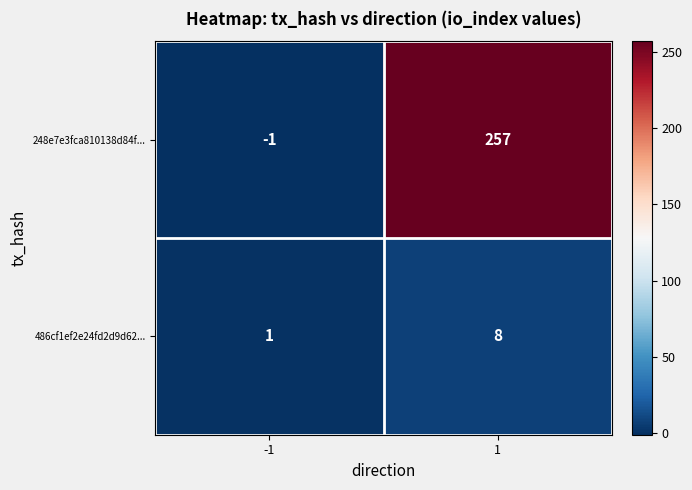

What is the highest value of the 248e7e3fca810138d84f... series?

257